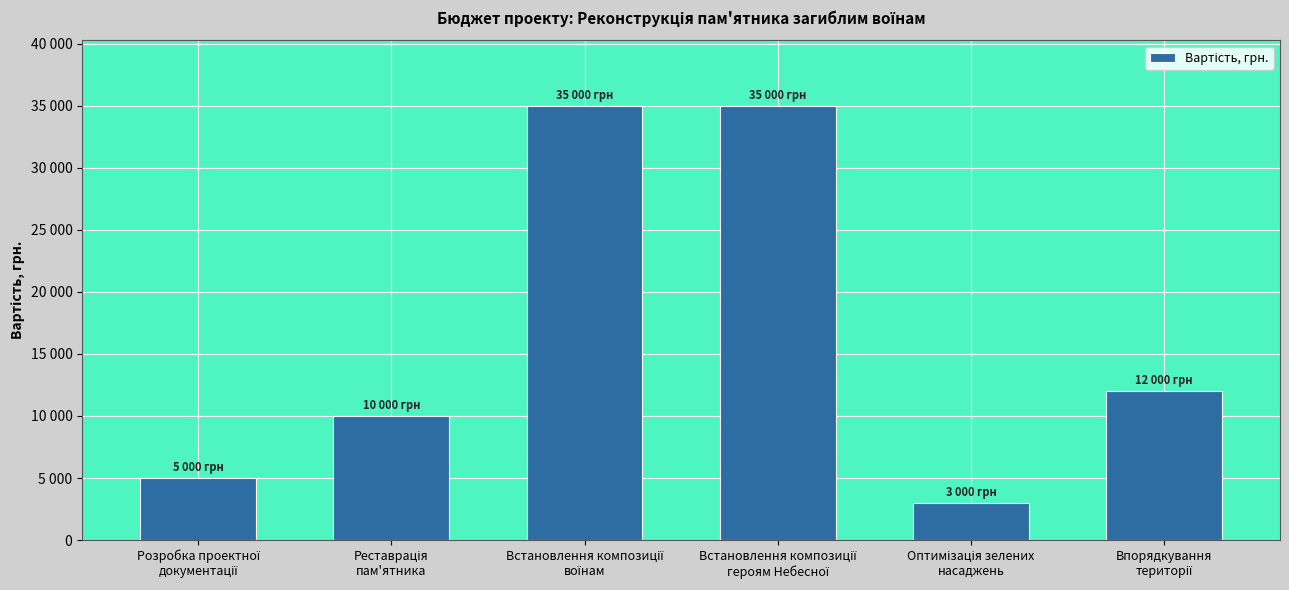

Does the chart contain any negative values?

No